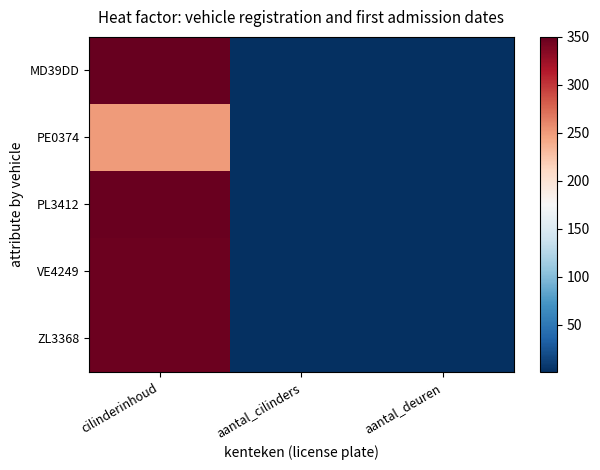

Reading left to right, what are all the values shown in this chart?

MD39DD: cilinderinhoud=350	aantal_cilinders=1	aantal_deuren=2
PE0374: cilinderinhoud=250	aantal_cilinders=1	aantal_deuren=2
PL3412: cilinderinhoud=348	aantal_cilinders=1	aantal_deuren=2
VE4249: cilinderinhoud=347	aantal_cilinders=1	aantal_deuren=2
ZL3368: cilinderinhoud=347	aantal_cilinders=1	aantal_deuren=2